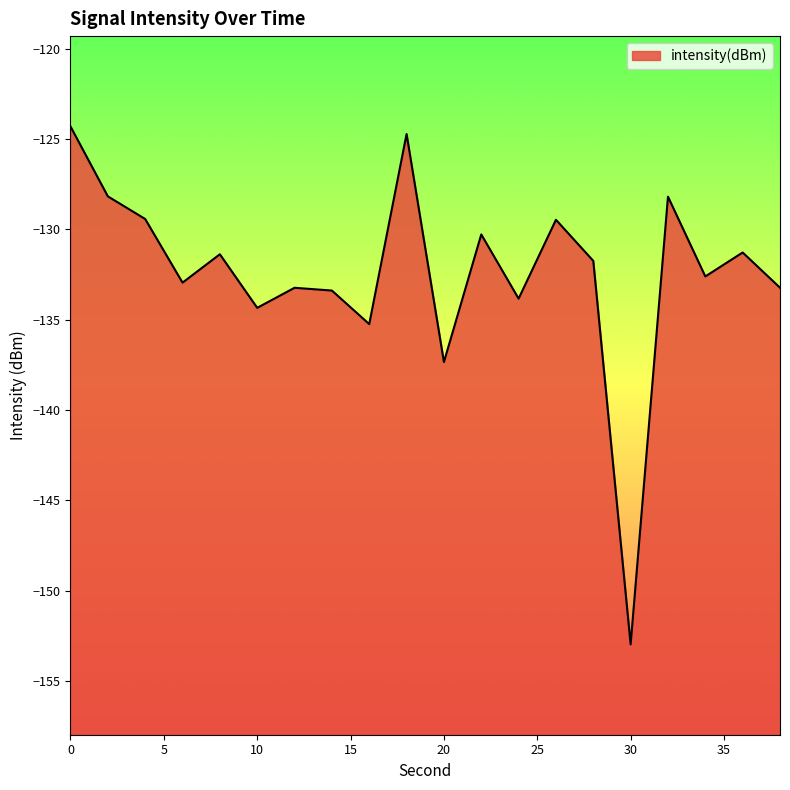

What is the sum of the values at 22 and 36?

-261.6